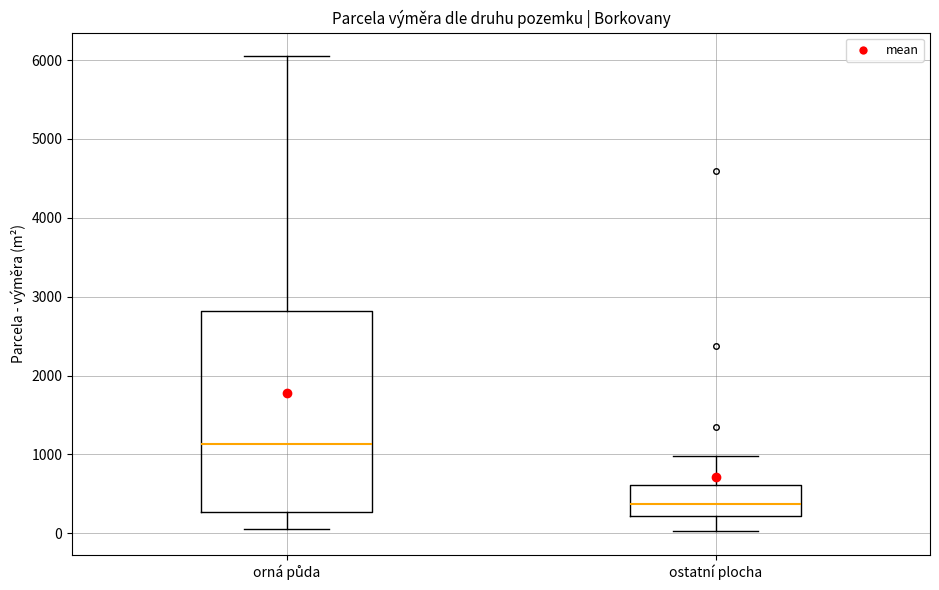

Where does the upper whisker of the box for ostatní plocha end on the y-axis? The values are not printed on the chart, so give them approximately, as read against the axis.

1000